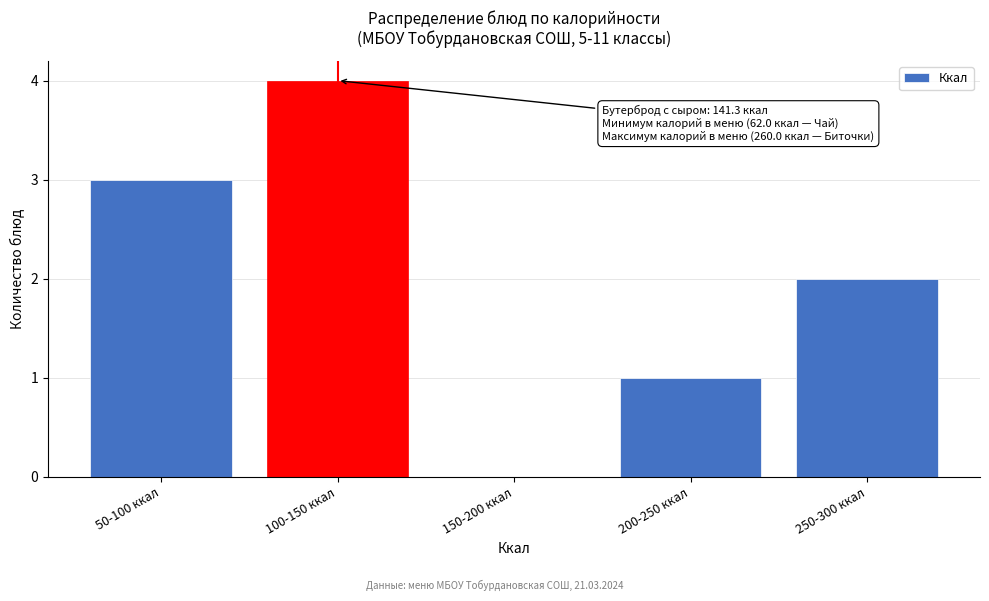

Reading left to right, transcribe all the data shown in this chart.

50-100 ккал=3	100-150 ккал=4	150-200 ккал=0	200-250 ккал=1	250-300 ккал=2